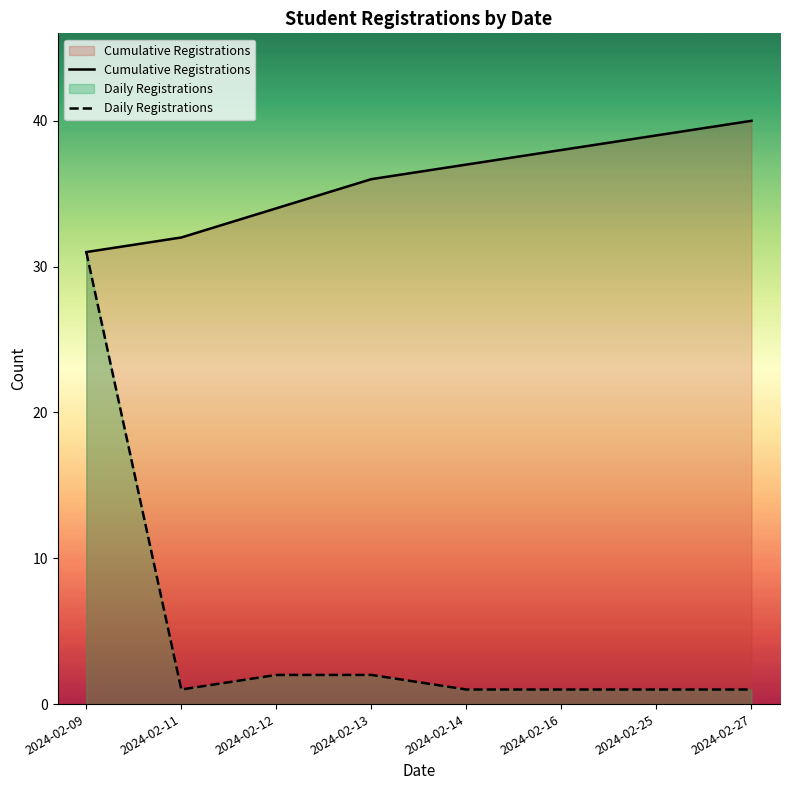

What is the greatest value displayed?

40